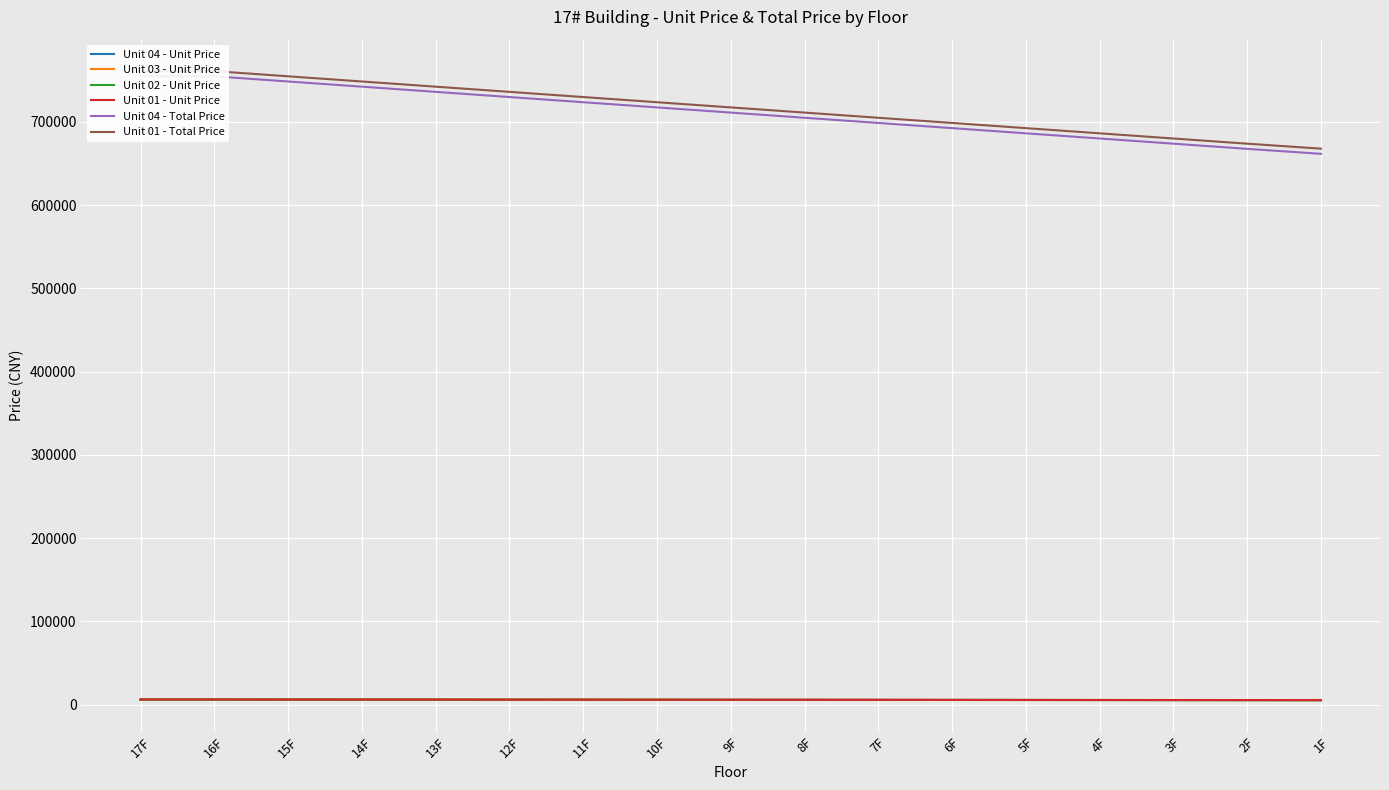

What are all the series names shown in the legend?

Unit 04 - Unit Price, Unit 03 - Unit Price, Unit 02 - Unit Price, Unit 01 - Unit Price, Unit 04 - Total Price, Unit 01 - Total Price